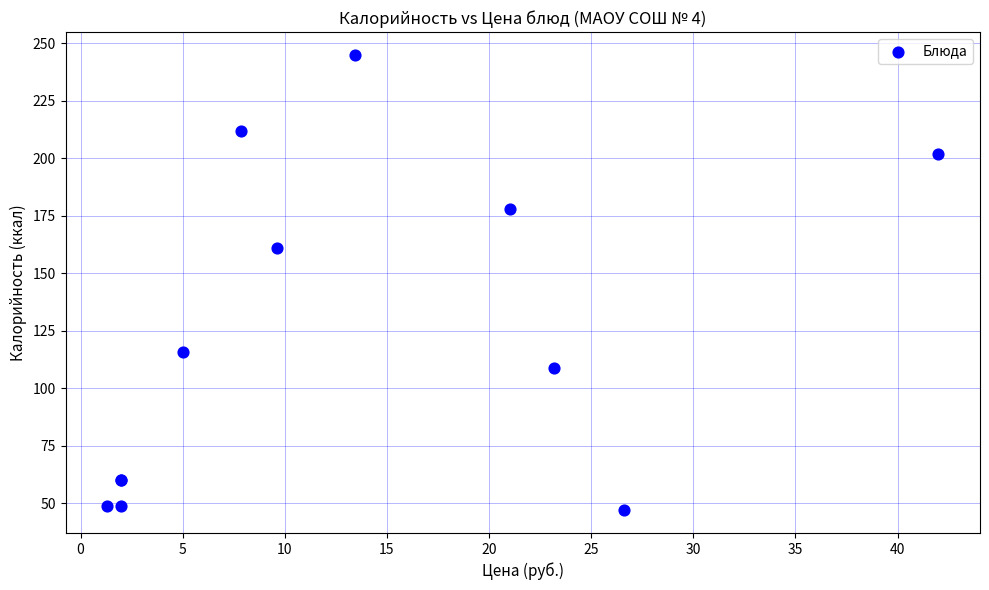

What Y value in the scatter plot is closest to 146?

161